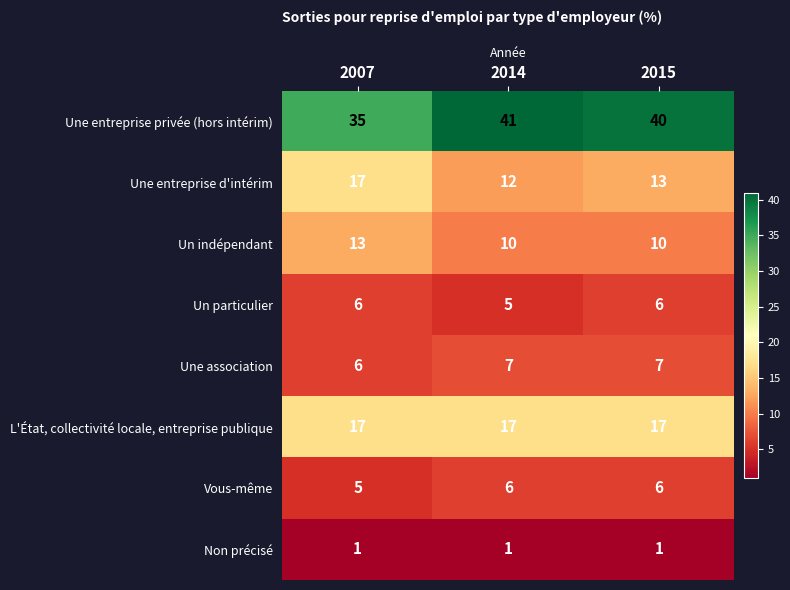

What is the sum of the Une entreprise privée (hors intérim) values at 2007 and 2014?

76